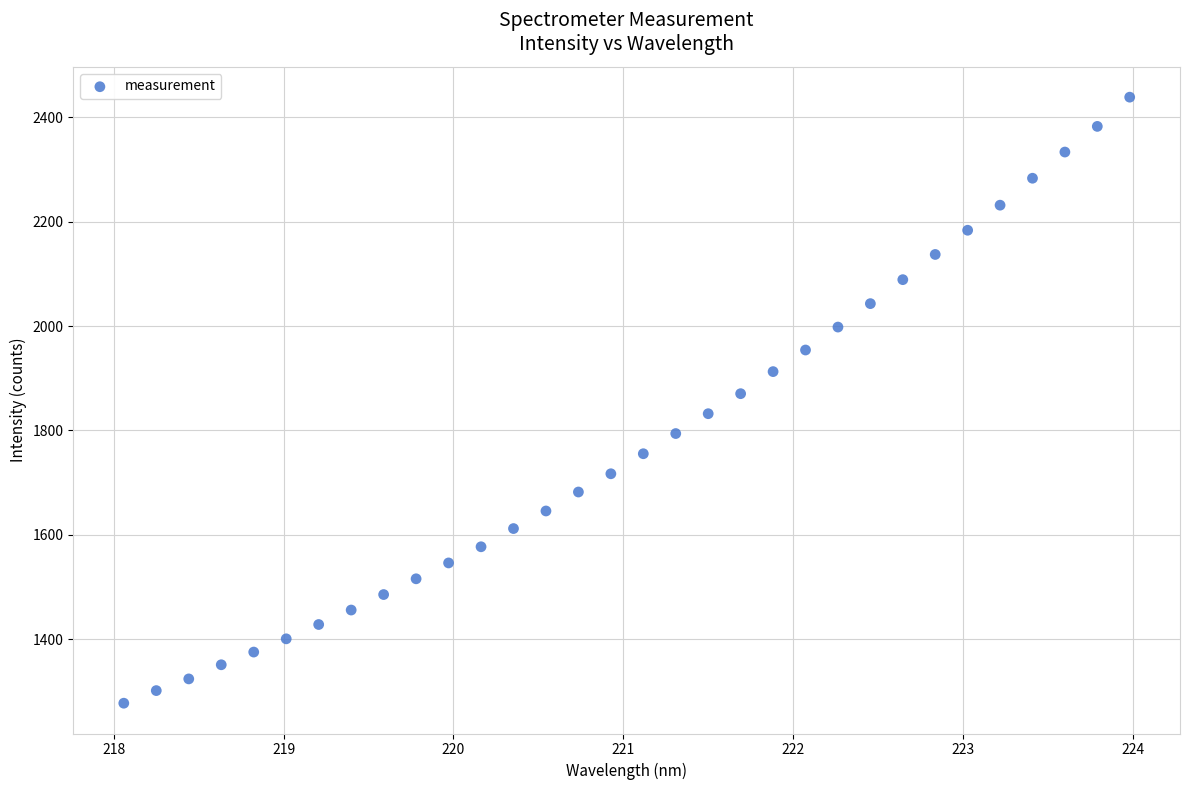

What is the range of Y values (max minus min)?

1161.6